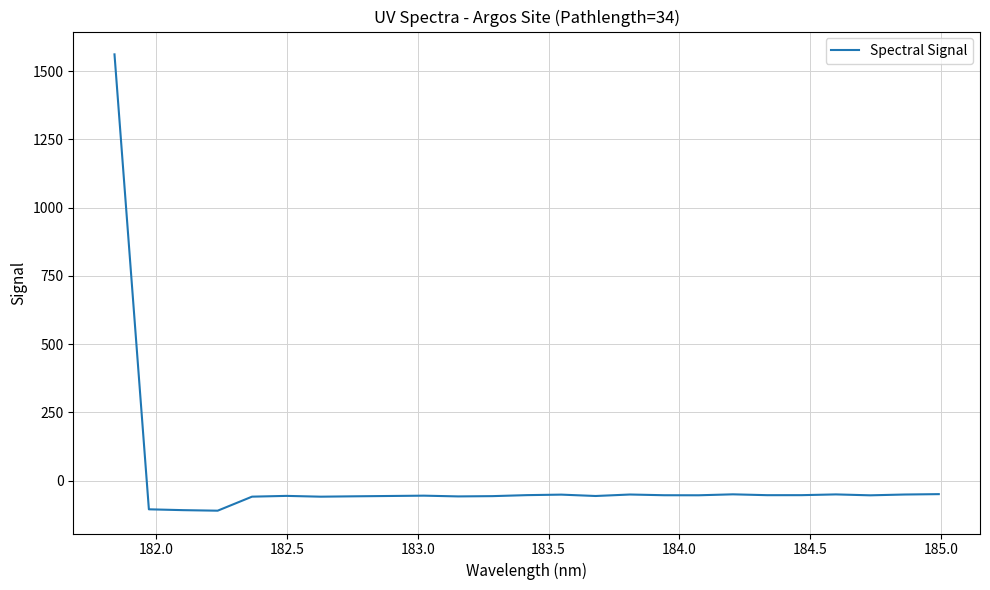

What is the smallest value displayed?

-109.9